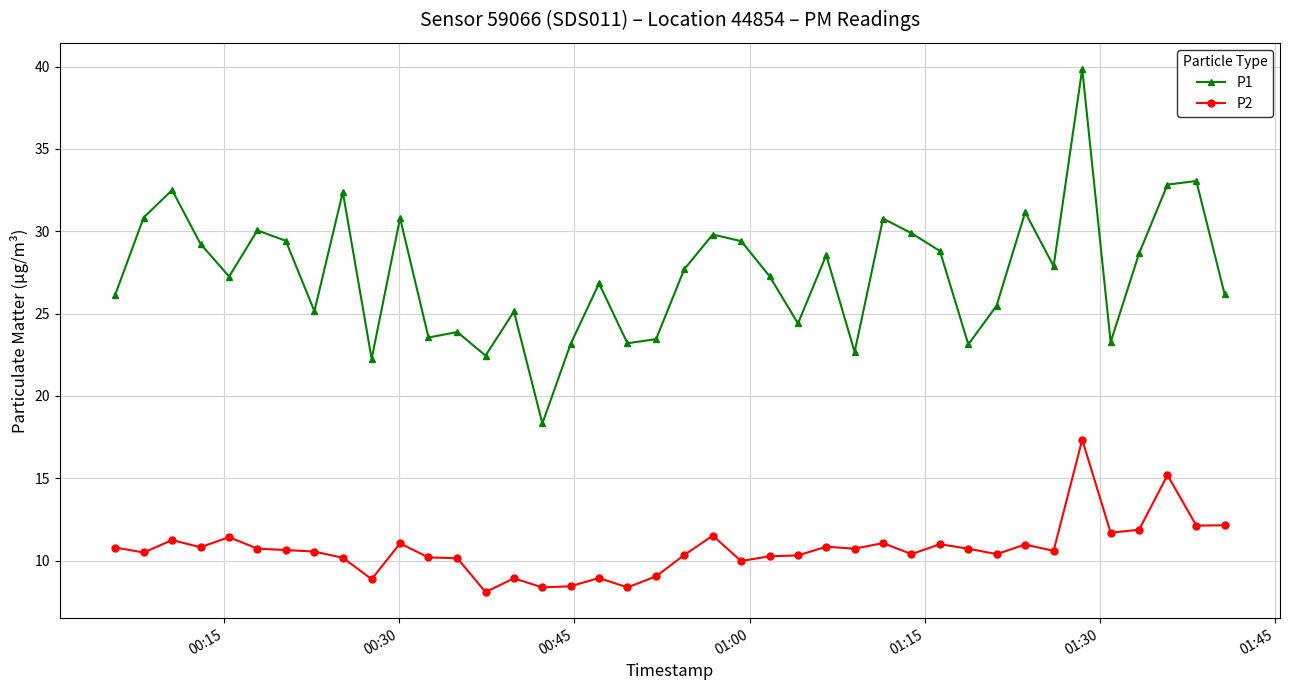

Which series has the widest spread of values?

P1